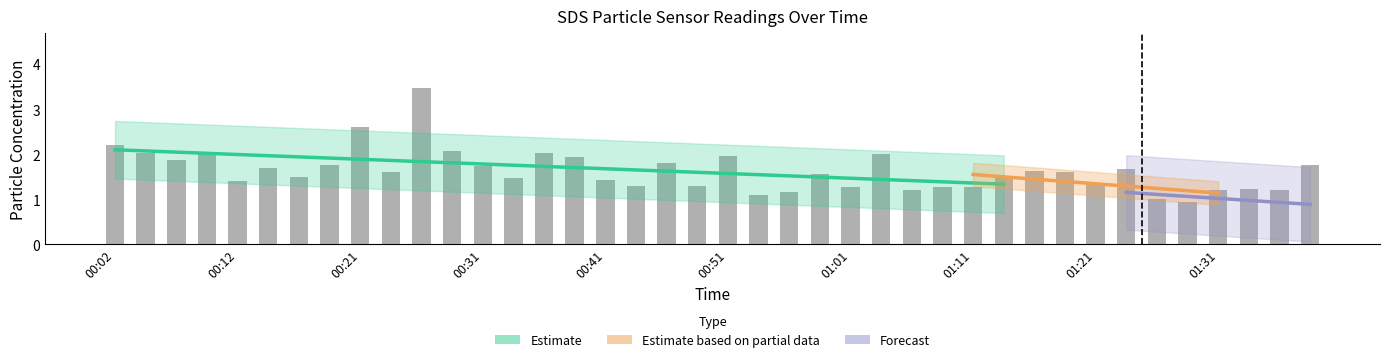

What is the label of the 29th bar from the left?

01:11